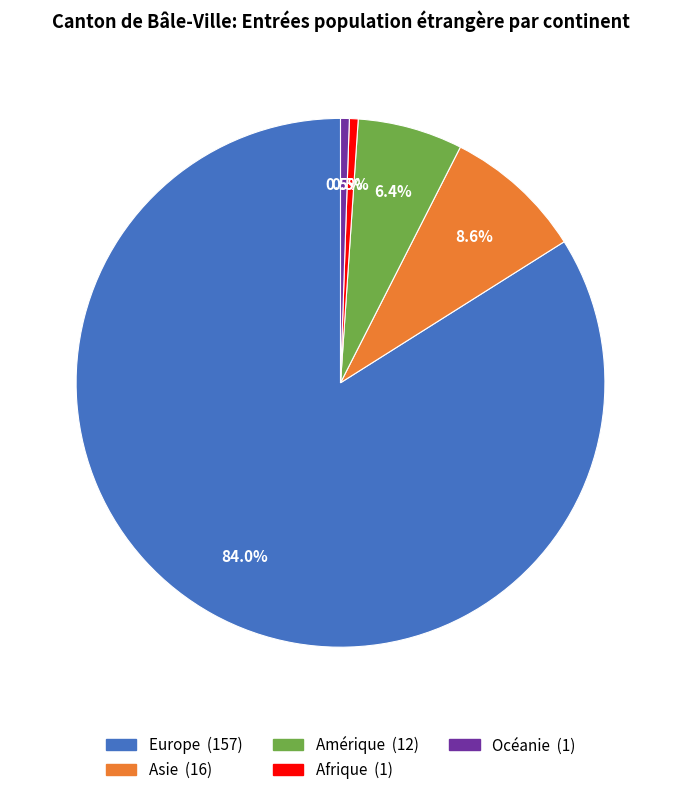

Is the sum of Océanie and Amérique greater than half?

No